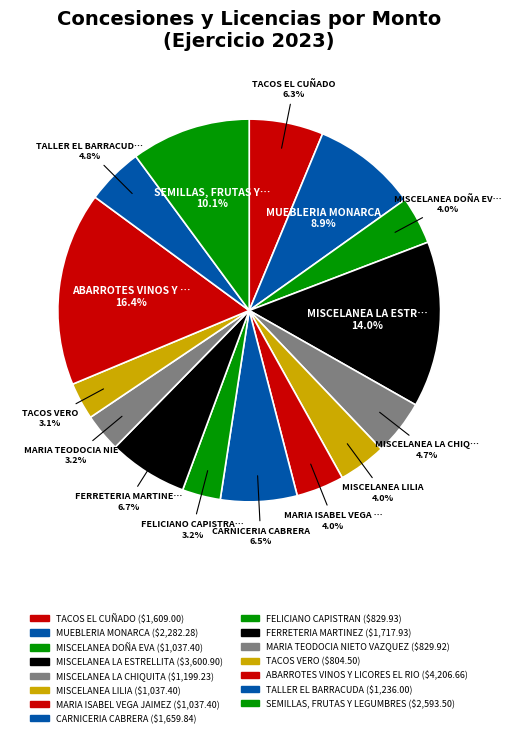

The MARIA TEODOCIA NIETO VAZQUEZ slice represents 16% of the pie. True or false?

False